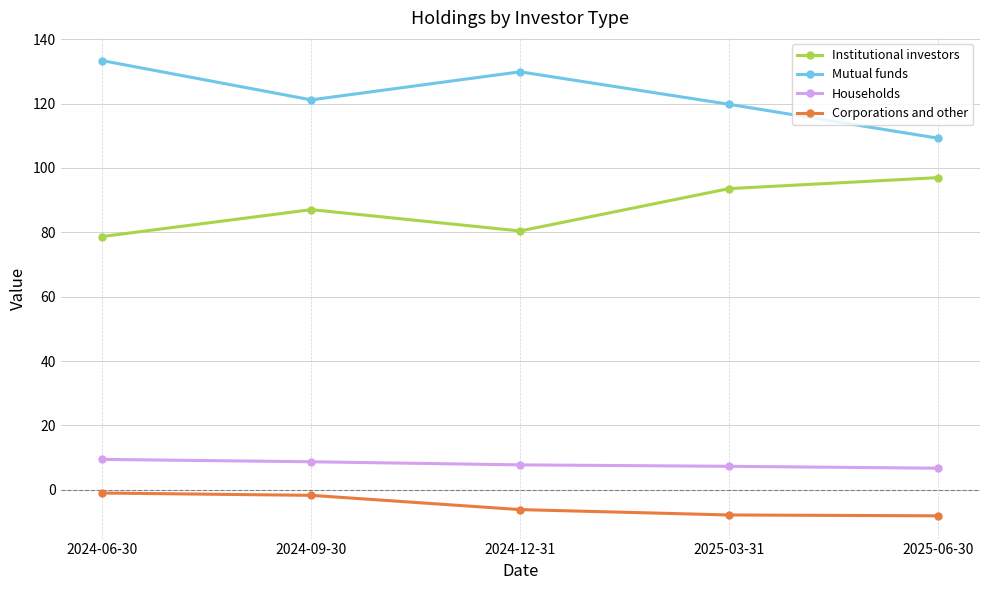

How many values in the Mutual funds series are below 121?

2